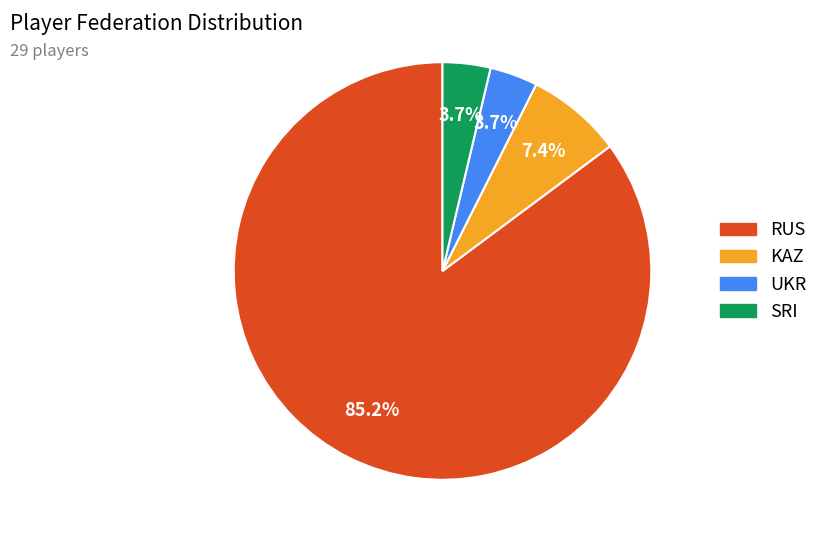

Combined, what portion of the pie is RUS and KAZ?

92.6%